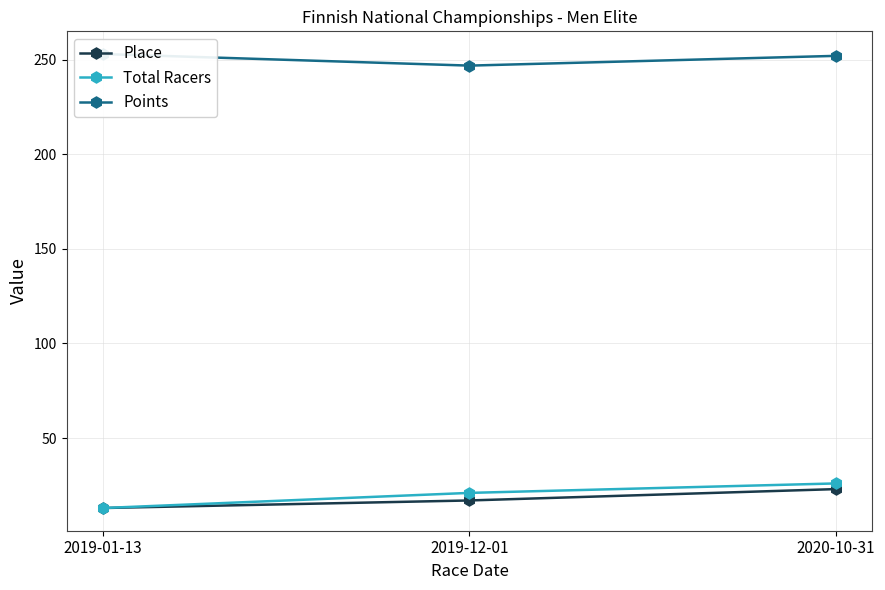

What is the difference between the maximum and minimum values in the Points series?

6.1